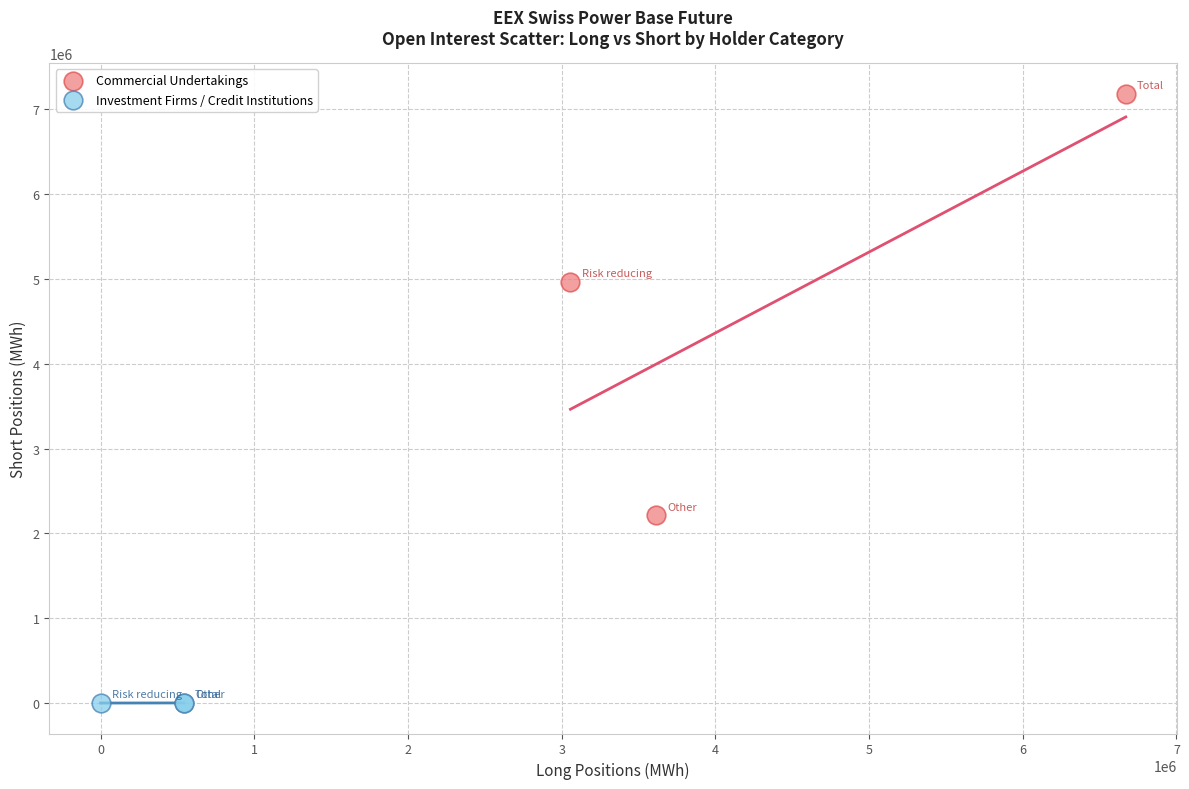

Which series contains the lowest Y value?

Investment Firms / Credit Institutions